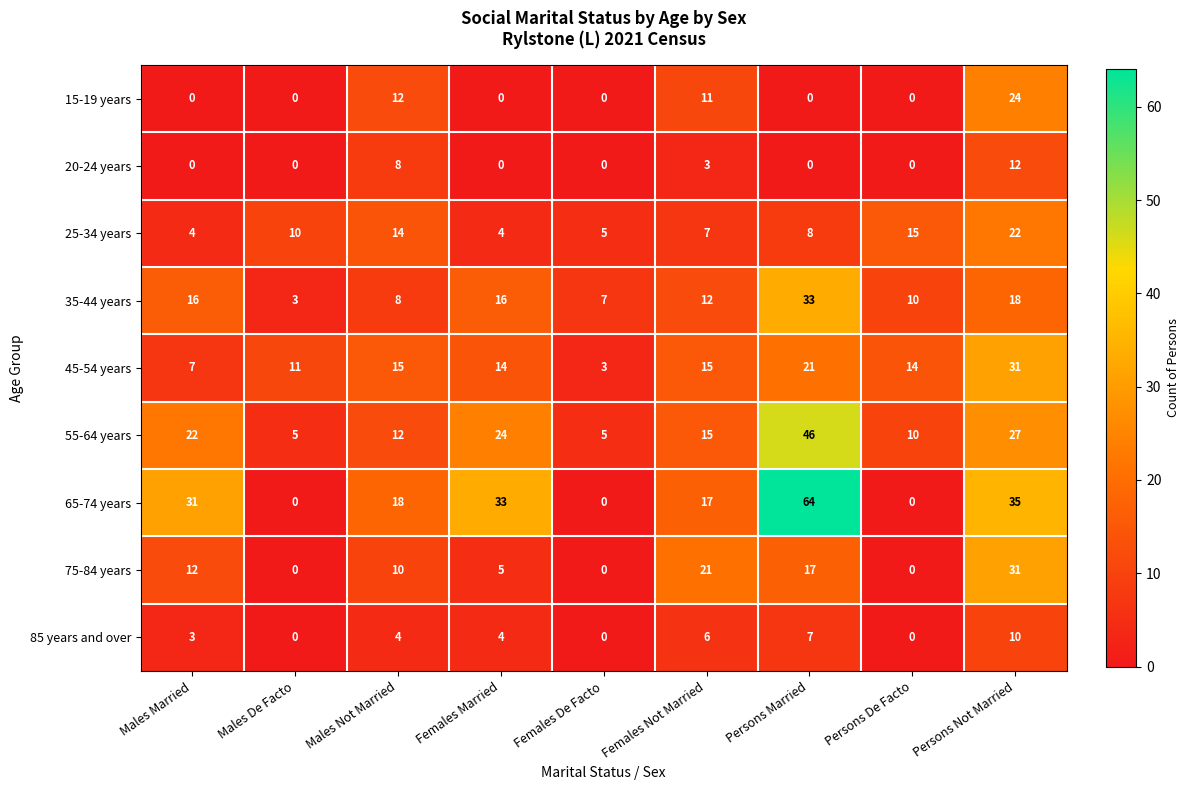

The 20-24 years series shows -5 at Females Married. True or false?

False